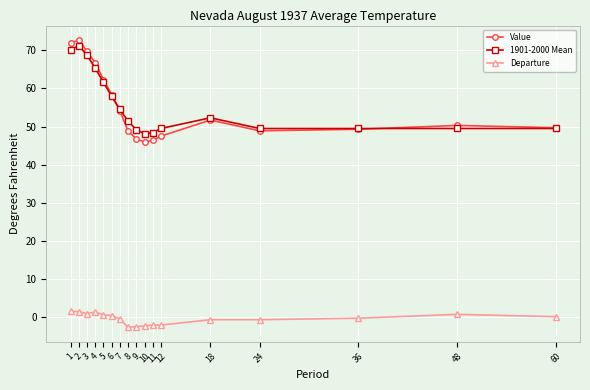

What is the value of the 1901-2000 Mean point at the 1st from the left?

70.1